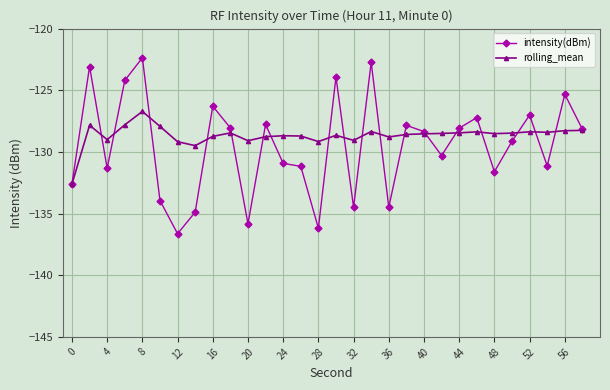

True or false: intensity(dBm) and rolling_mean intersect in this chart.

True